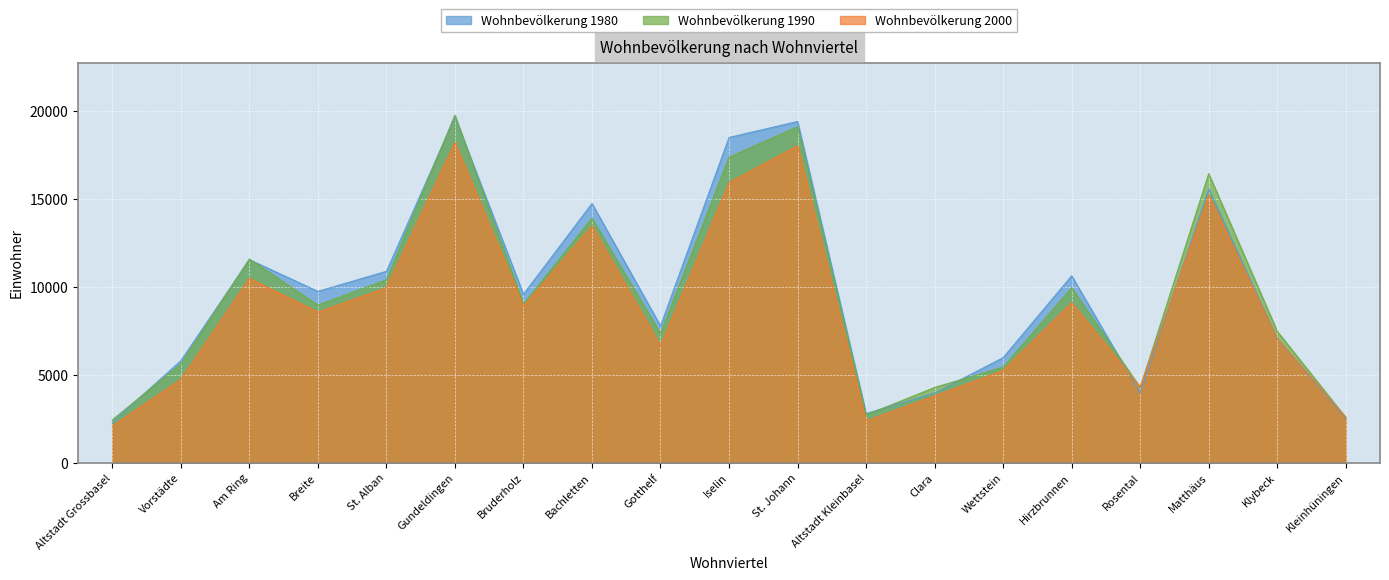

At which category is the sum across all series the highest?

Gundeldingen